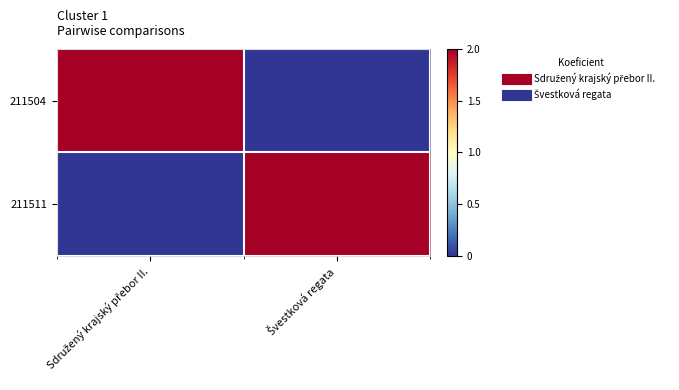

Rank the series by their maximum value, from highest to lowest.

211504, 211511